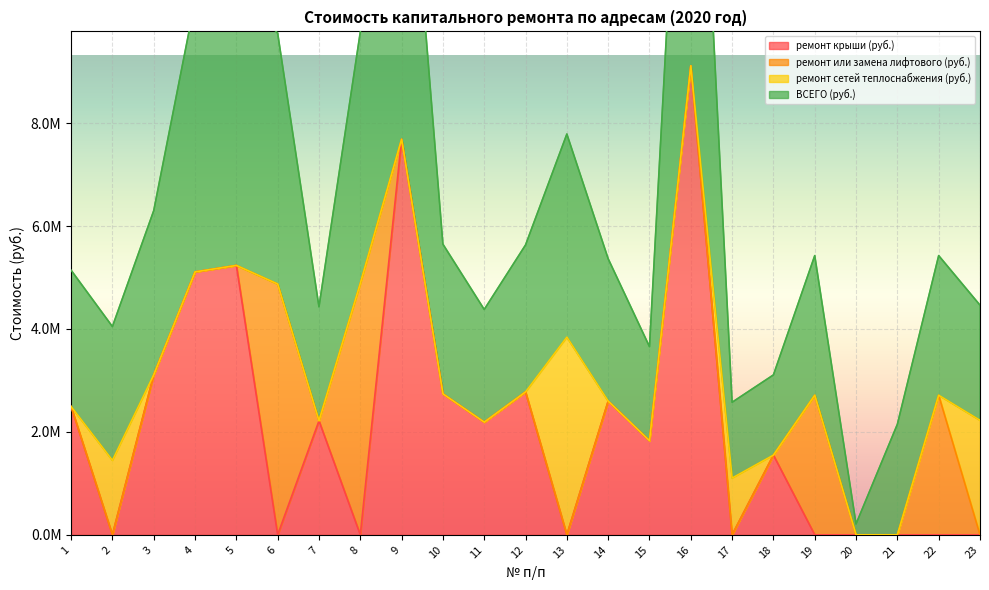

Between 4 and 12, which is larger?

4